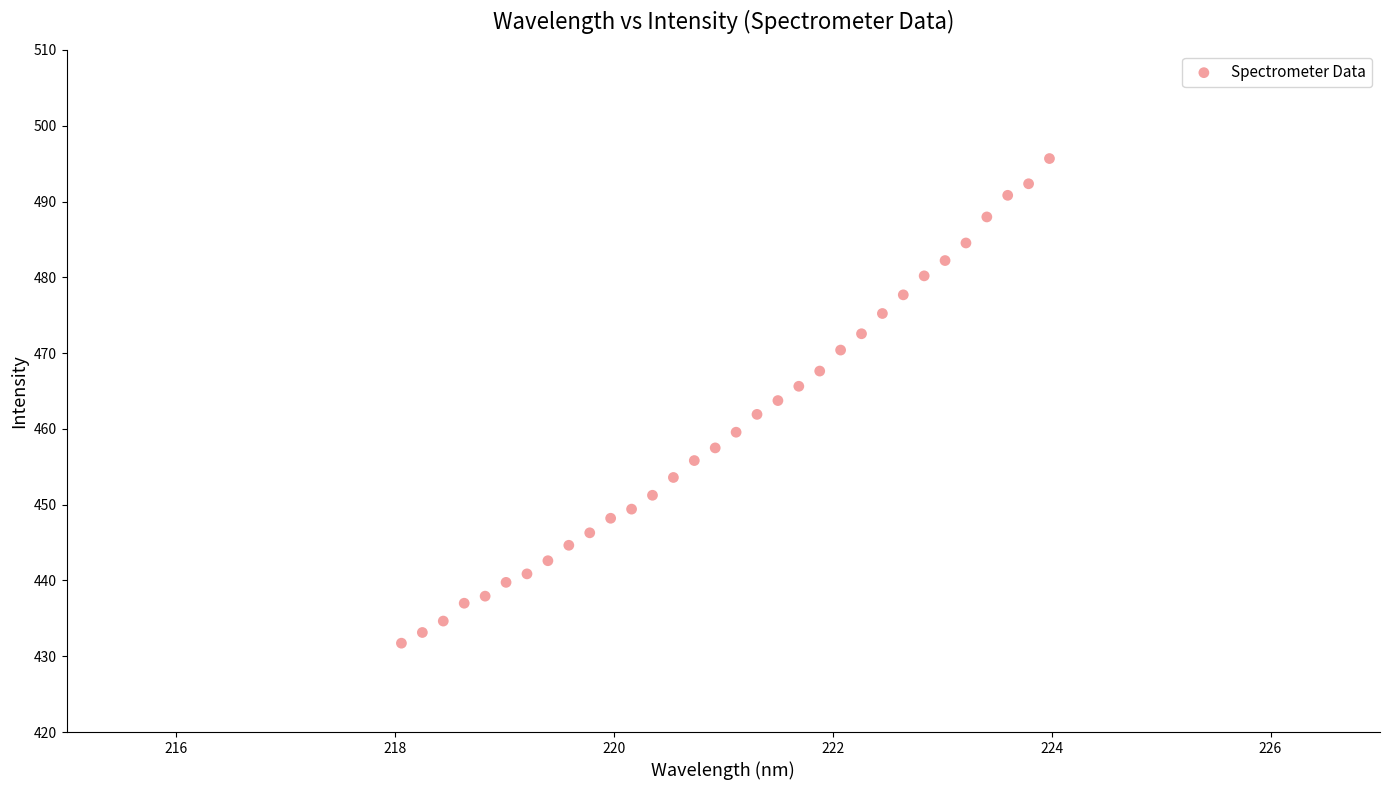

What is the range of Y values (max minus min)?

63.9